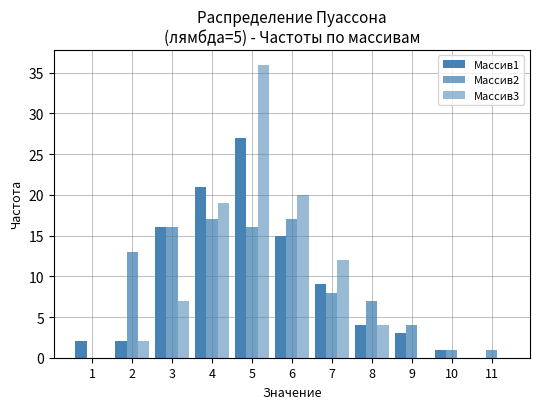

How many groups of bars are there?

11